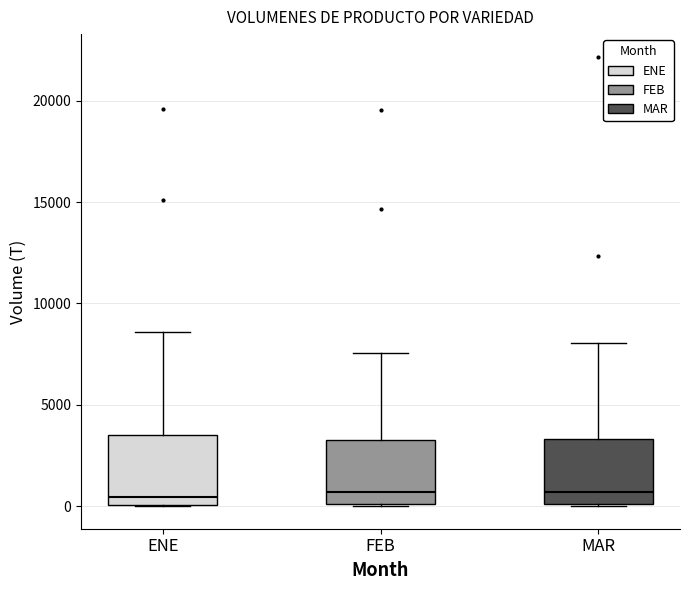

Where does the median line of the box for FEB sit on the y-axis? The values are not printed on the chart, so give them approximately, as read against the axis.

500